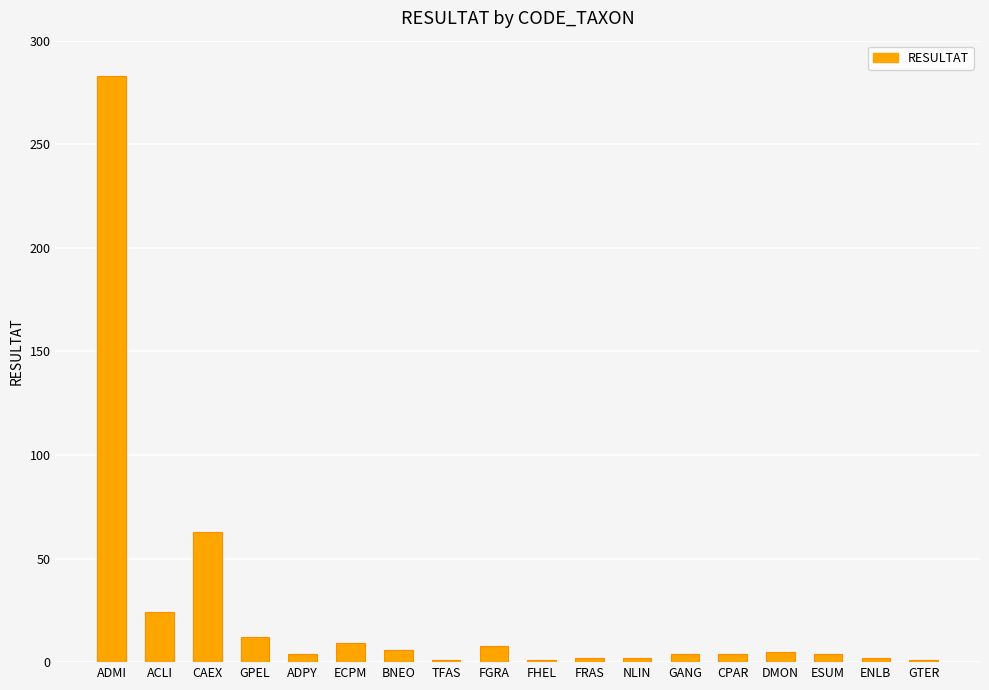

What is the label of the 9th bar from the left?

FGRA